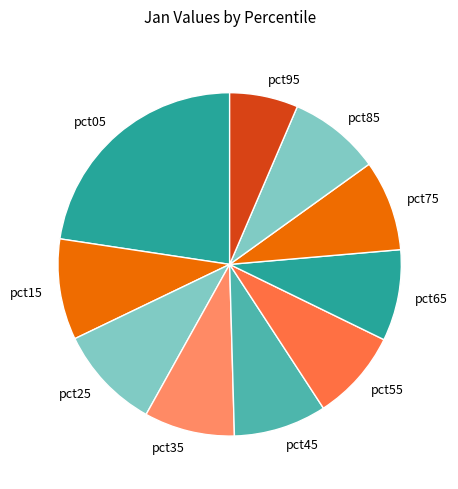

Between pct45 and pct25, which is larger?

pct25